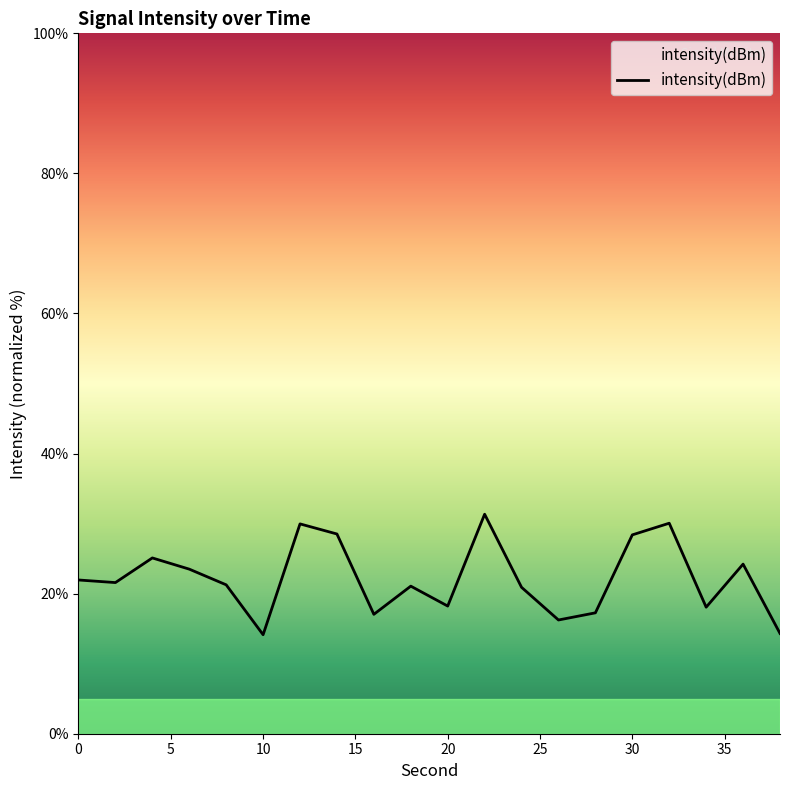

What is the minimum value shown in the chart?

14.1